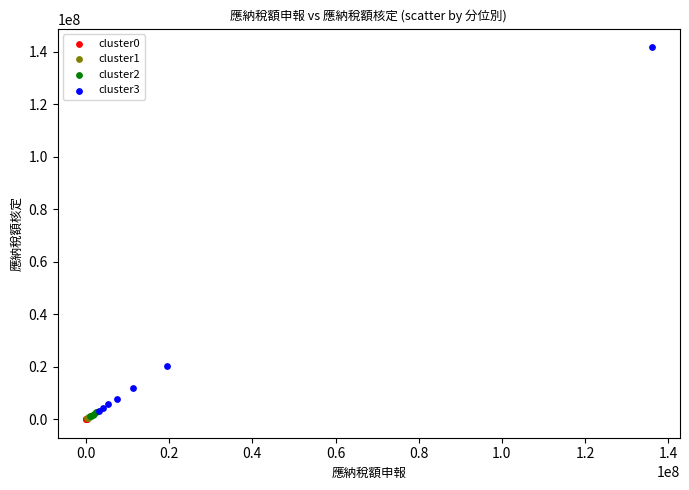

What are all the series names shown in the legend?

cluster0, cluster1, cluster2, cluster3